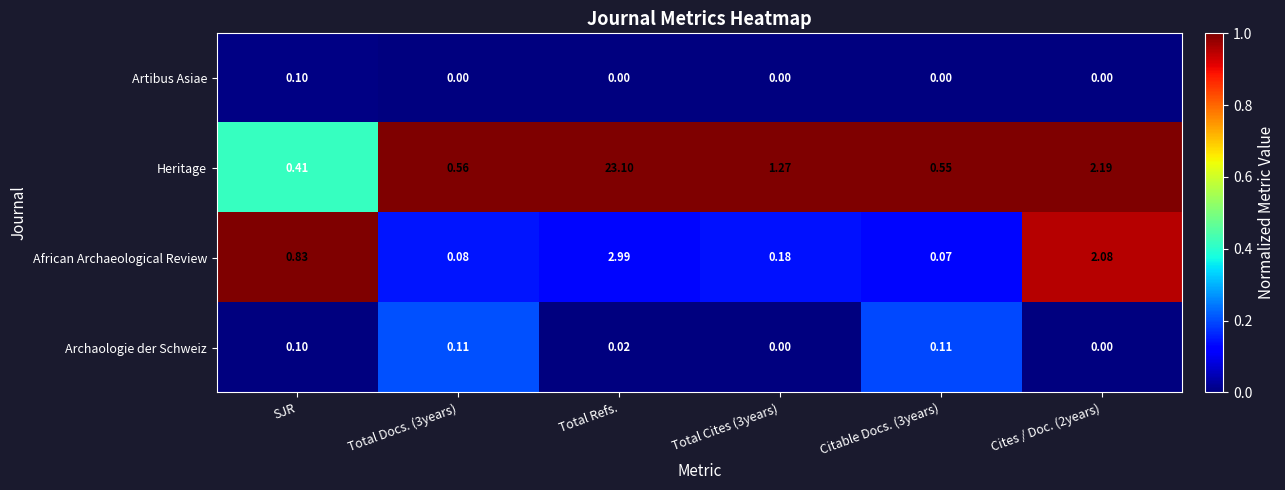

At Total Refs., list the series in order from smallest to largest.

Artibus Asiae, Archaologie der Schweiz, African Archaeological Review, Heritage